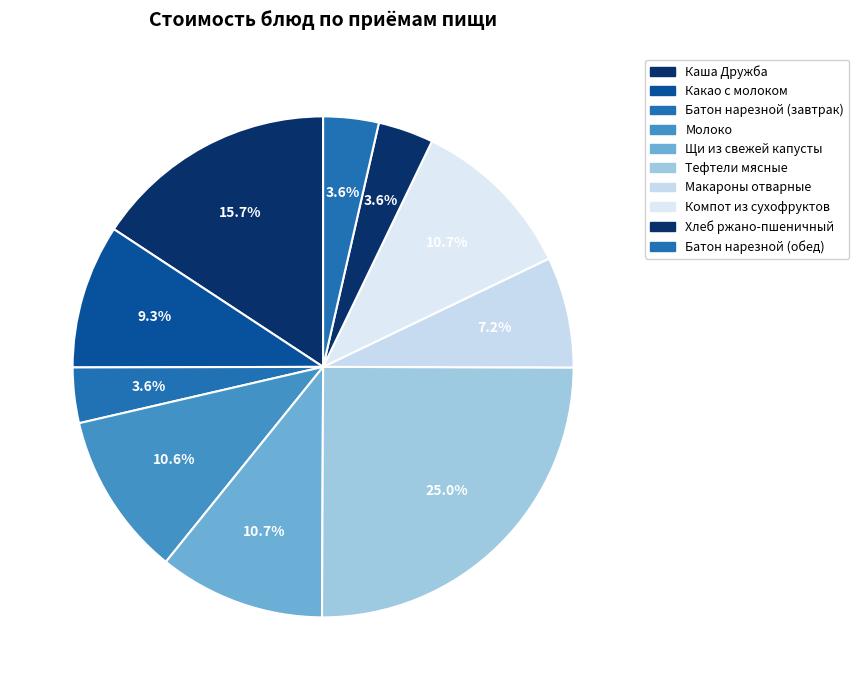

What percentage is the Макароны отварные slice, to the nearest percent?

7%